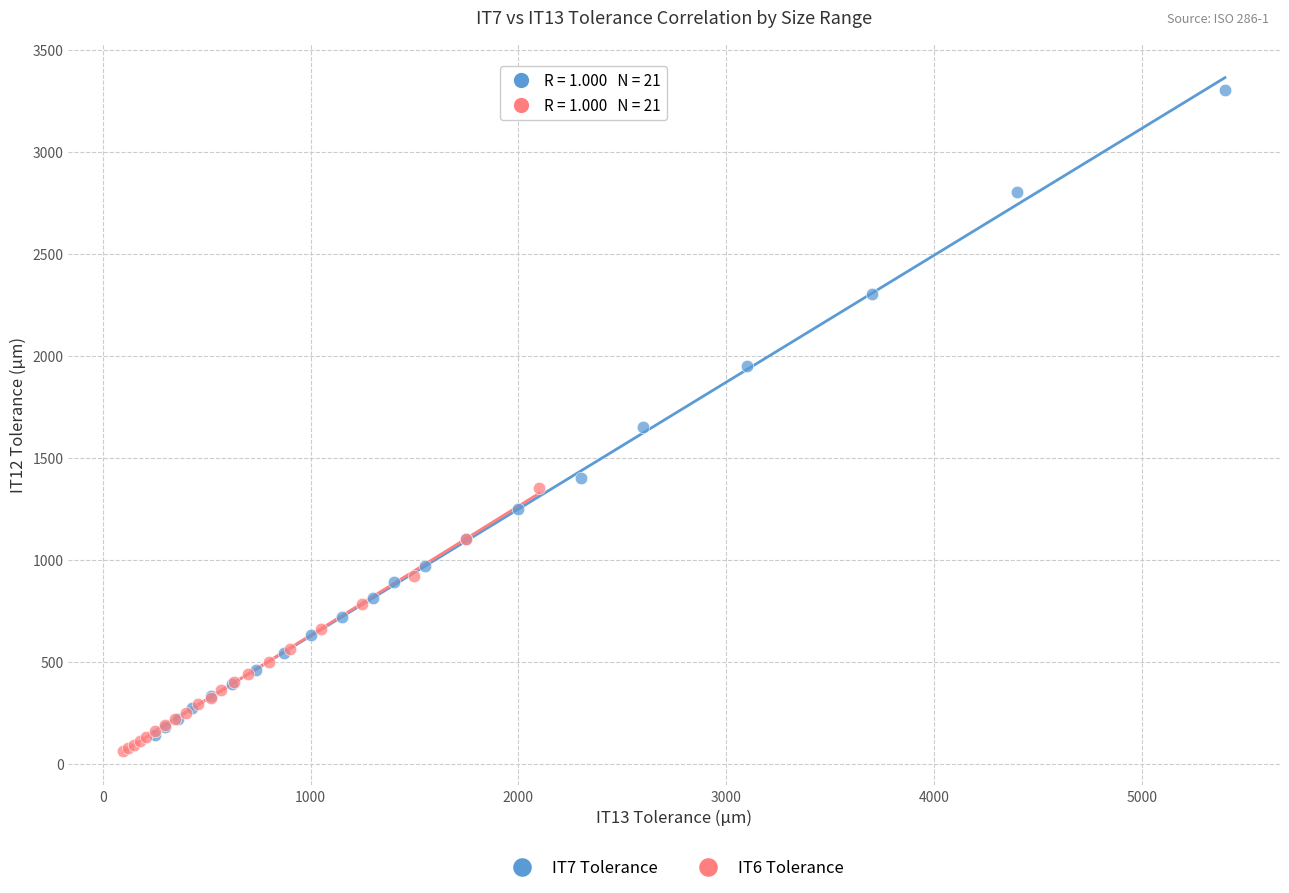

Which series contains the highest Y value?

IT7 Tolerance